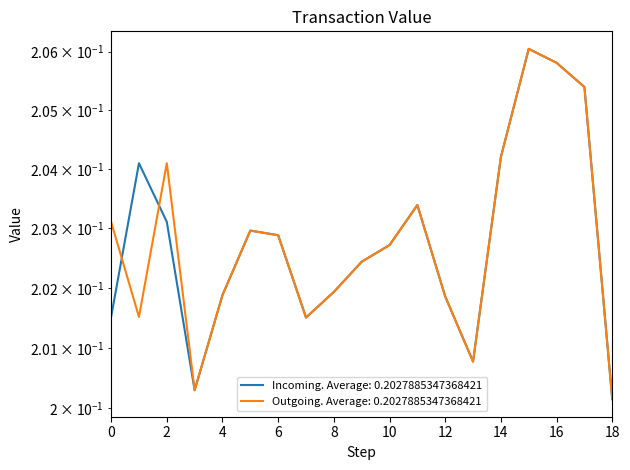

Which label corresponds to the largest value in the chart?

15